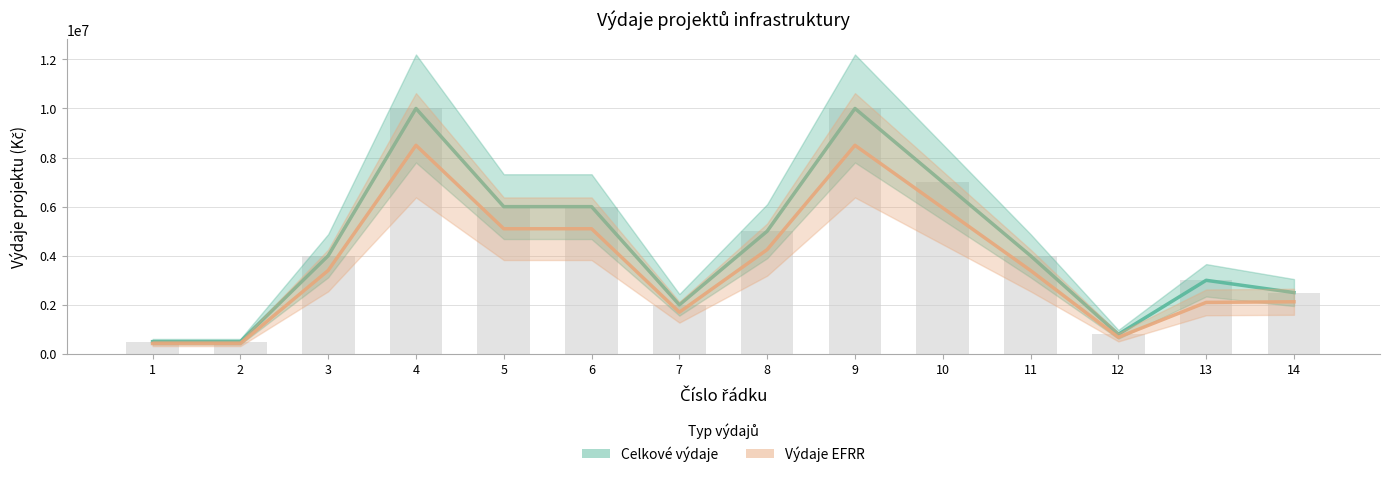

Count the number of data series in this chart.

2